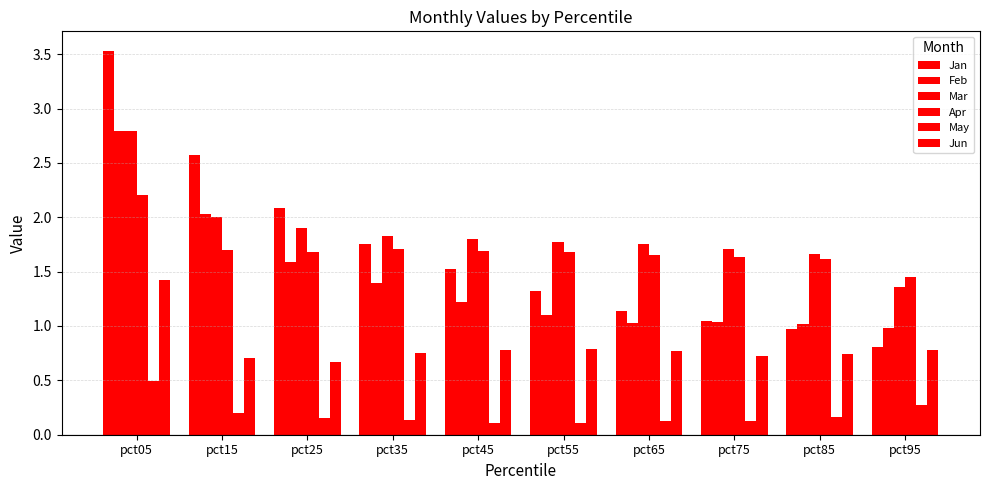

At how many categories does at least one series exceed 1?

10